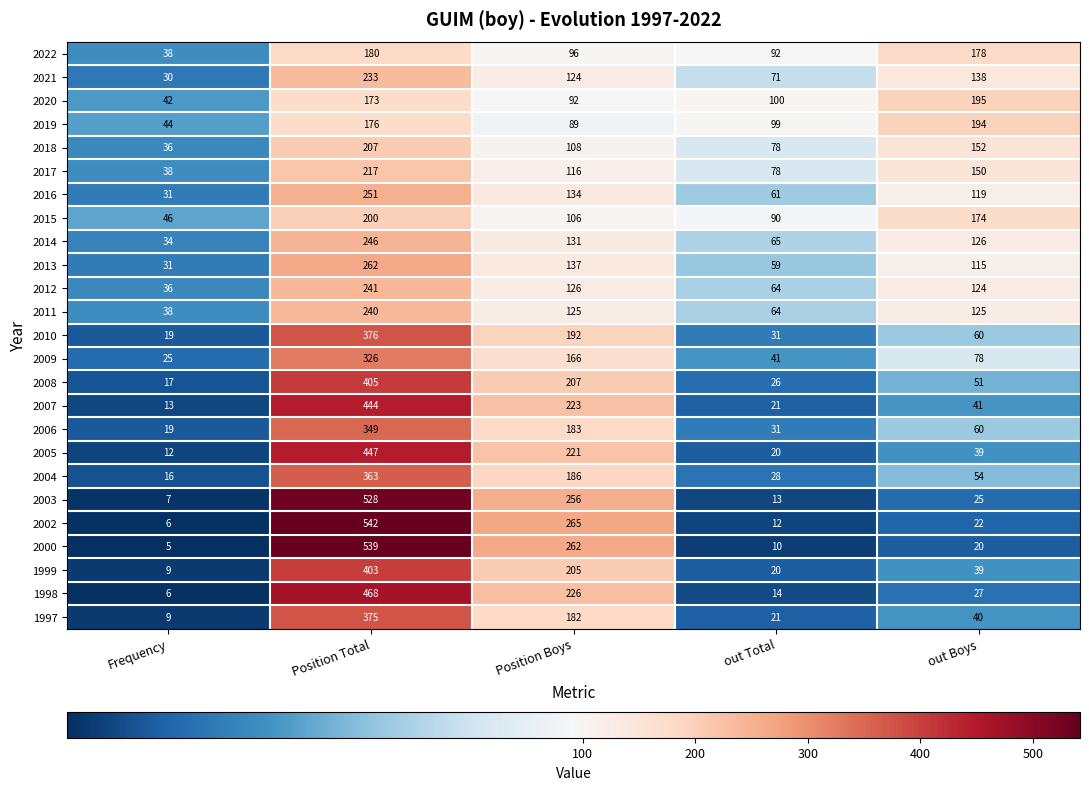

What value does the 2014 series have at Position Total, to the nearest 50?

250